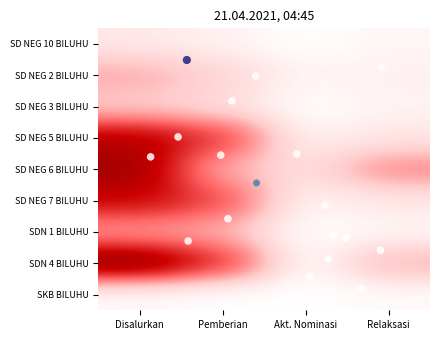

What is the spread (max minus min) of values at Relaksasi?

55